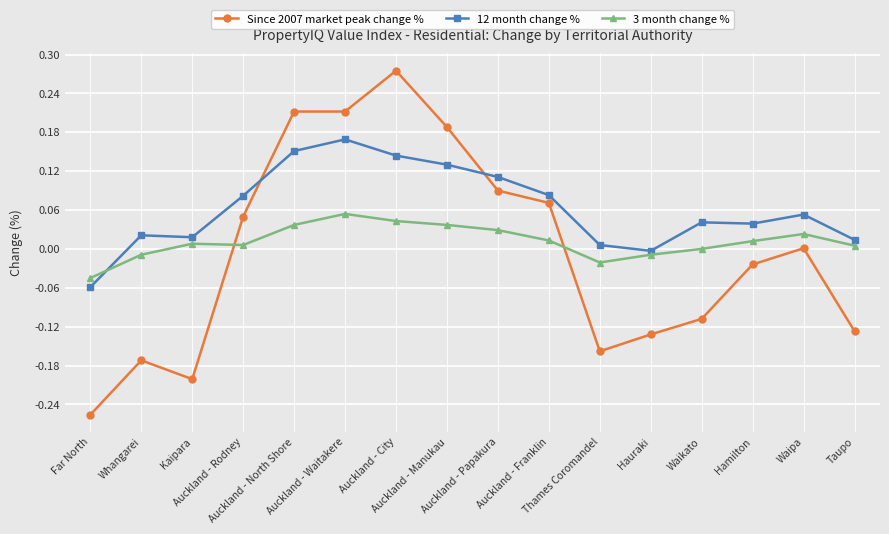

How many lines are shown in the chart?

3